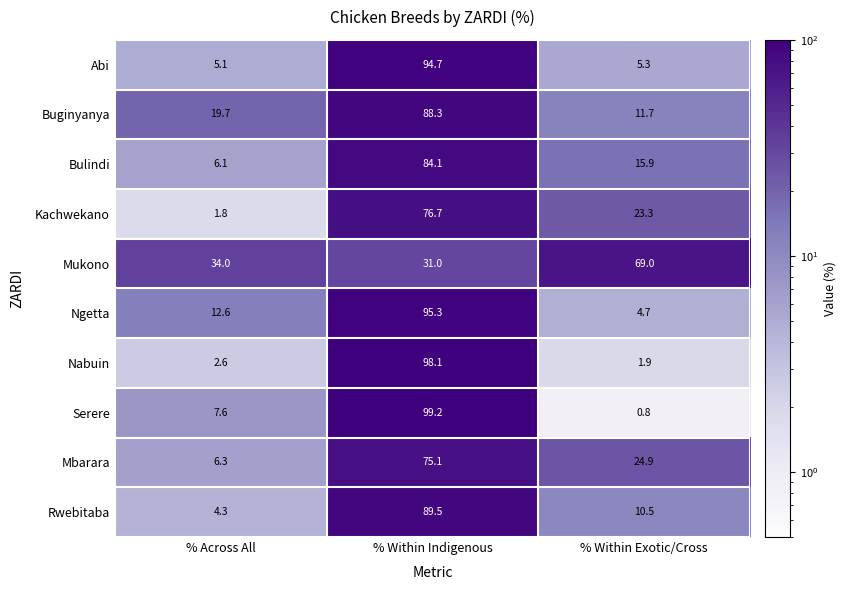

At which category does the chart reach its minimum across all series?

% Within Exotic/Cross